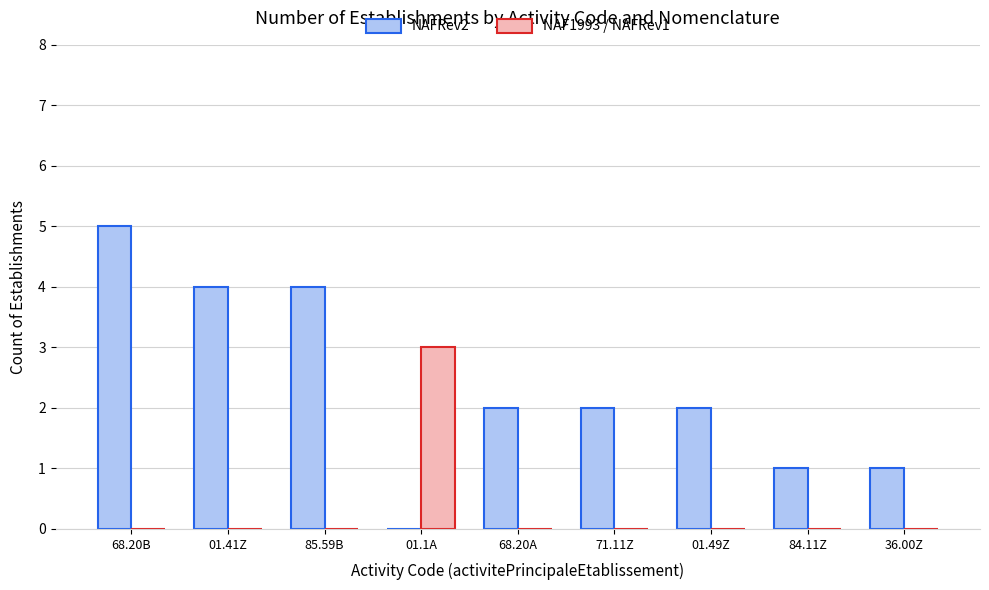

At which category does the chart reach its peak across all series?

68.20B